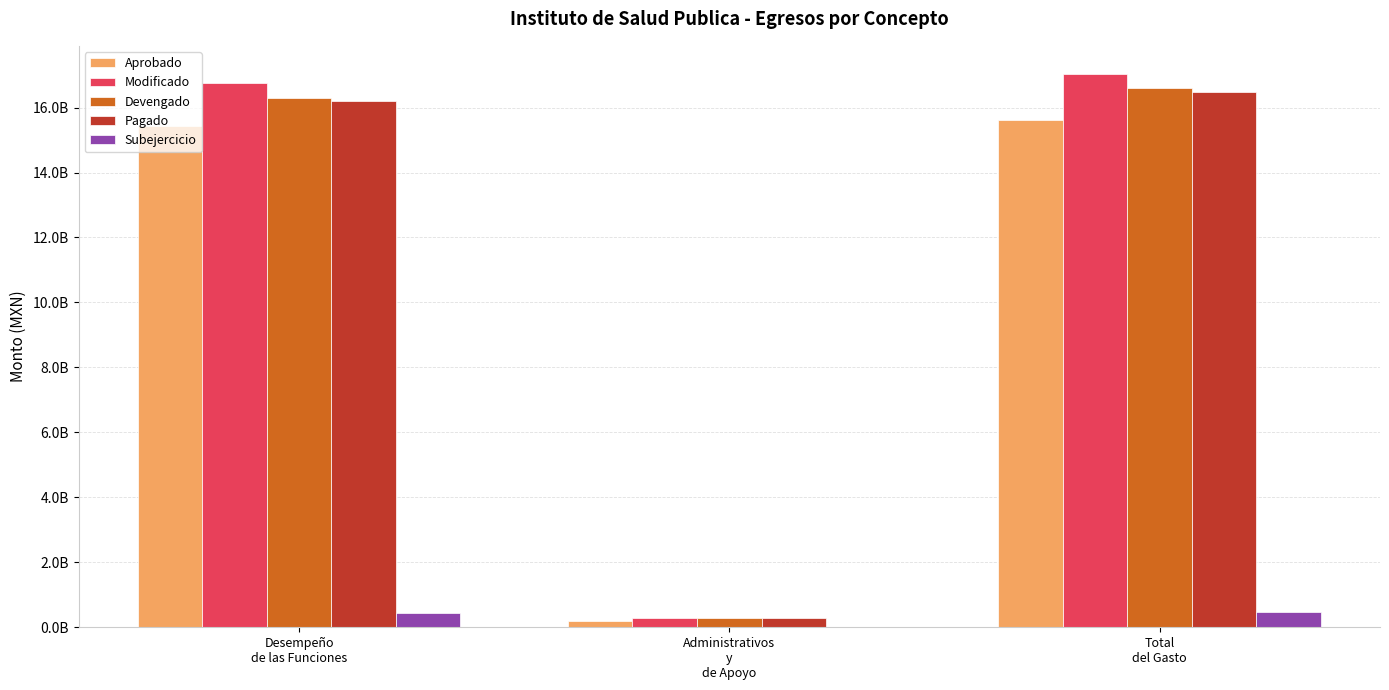

What are all the series names shown in the legend?

Aprobado, Modificado, Devengado, Pagado, Subejercicio